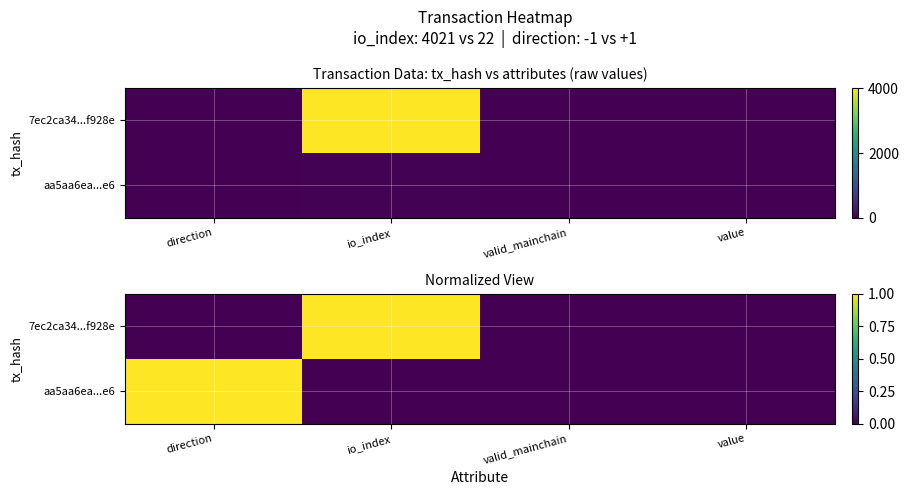

True or false: aa5aa6ea...e6 has a value of 1 at direction.

True